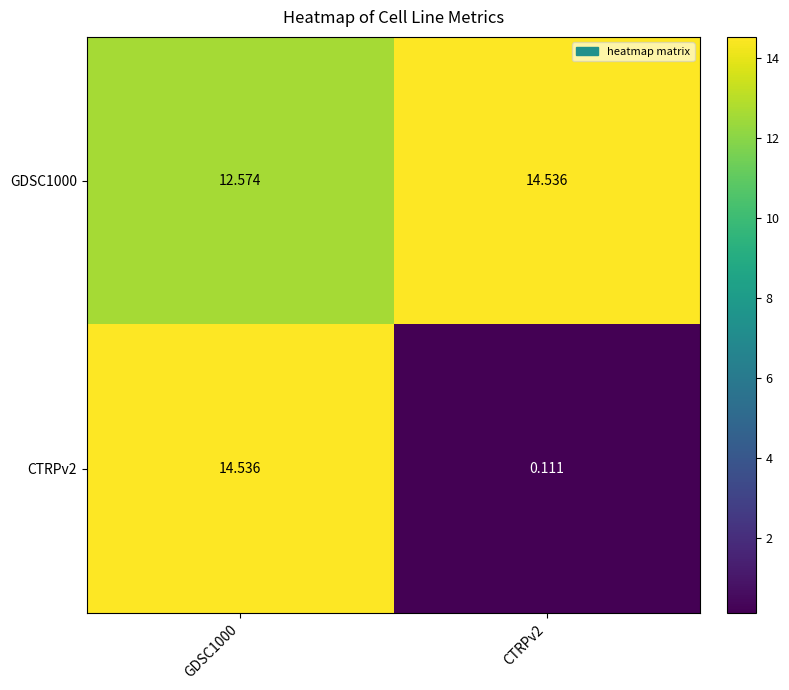

Count the number of categories in the chart.

2